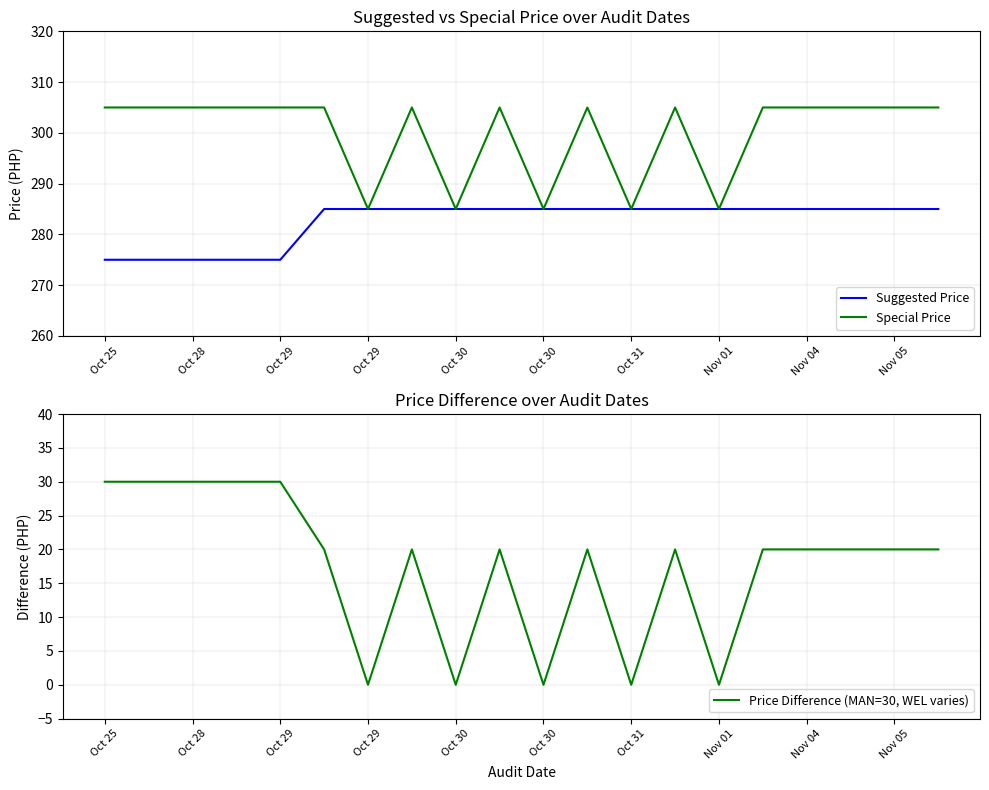

At how many categories does at least one series exceed 66?

20